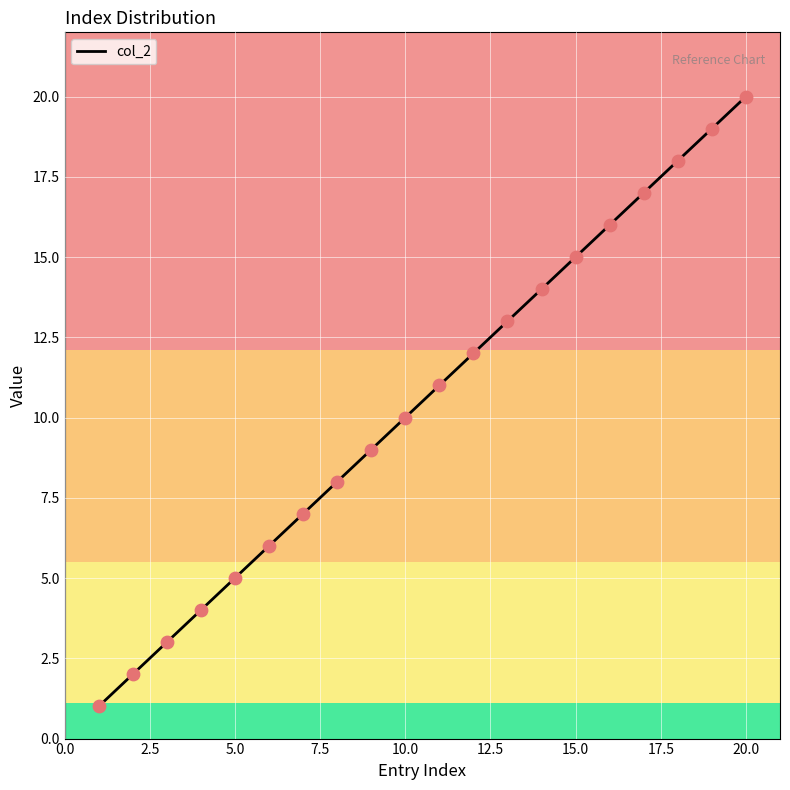

What is the greatest value displayed?

20